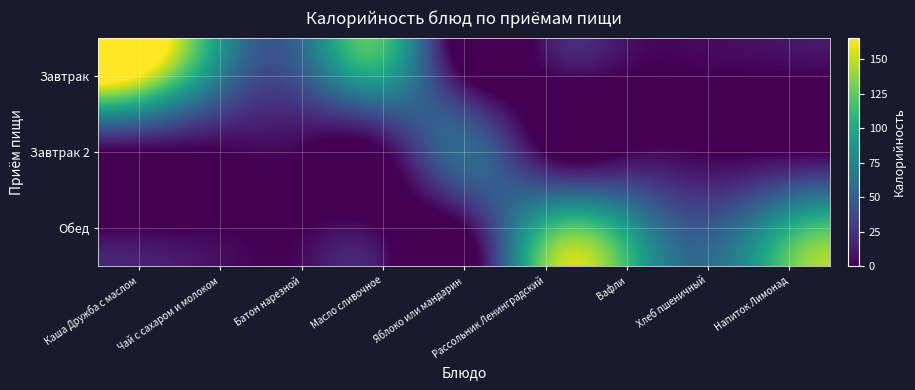

Which category has the highest value across all series?

Каша Дружба с маслом